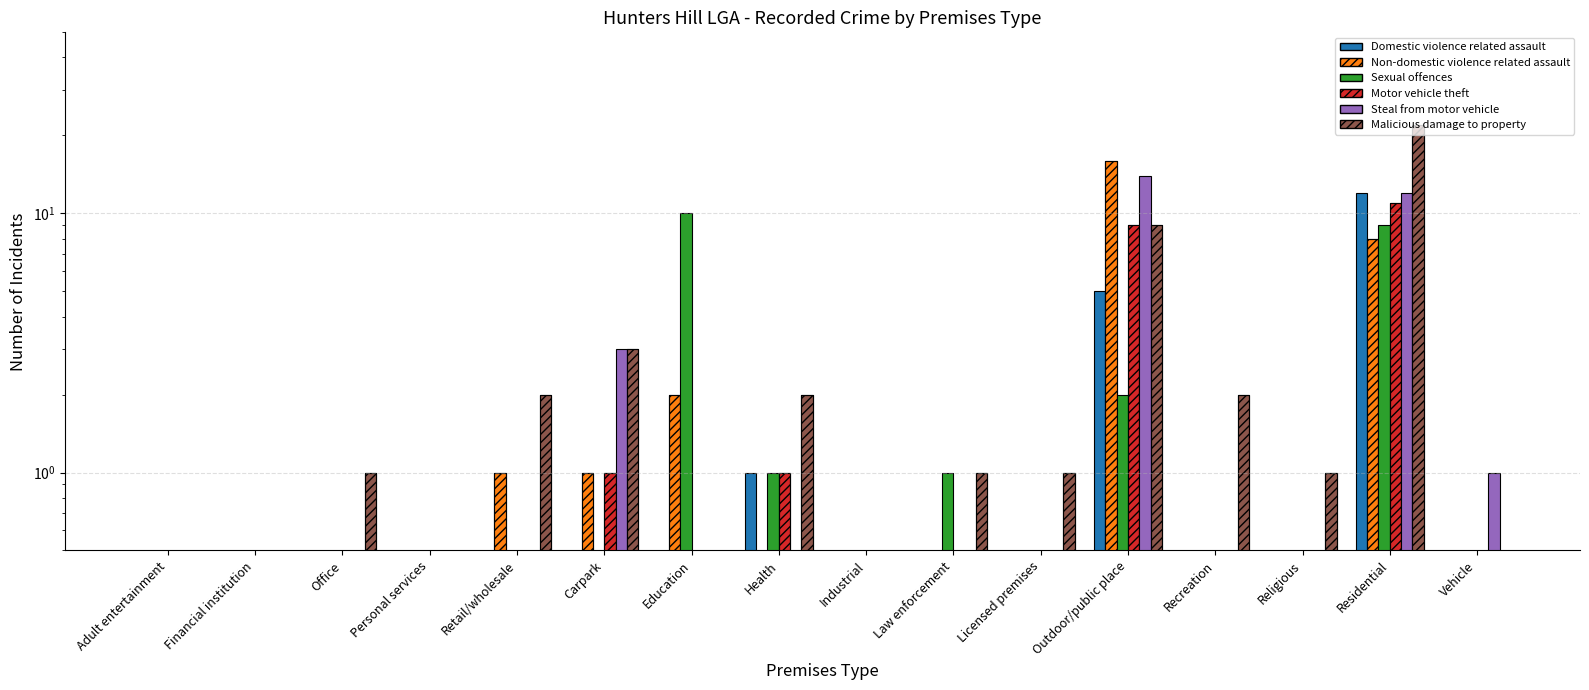

Is the value of Malicious damage to property at Vehicle greater than the value of Motor vehicle theft at Retail/wholesale?

No